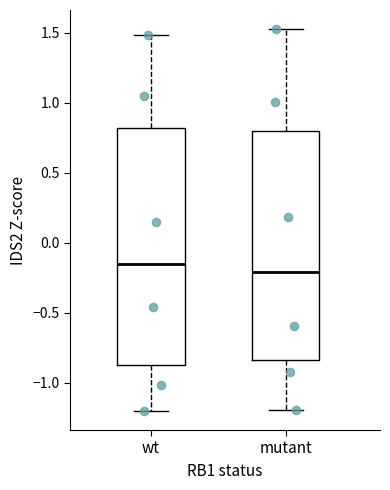

Reading left to right, transcribe this box plot: for each box, give where its median line is, the range the box spans, and where its two whiskers end, as read against the y-axis. The values are not printed on the chart, so give them approximately, as read against the axis.

wt: median -0.15, box -0.90 to 0.80, whiskers -1.20 to 1.50
mutant: median -0.20, box -0.85 to 0.80, whiskers -1.20 to 1.55